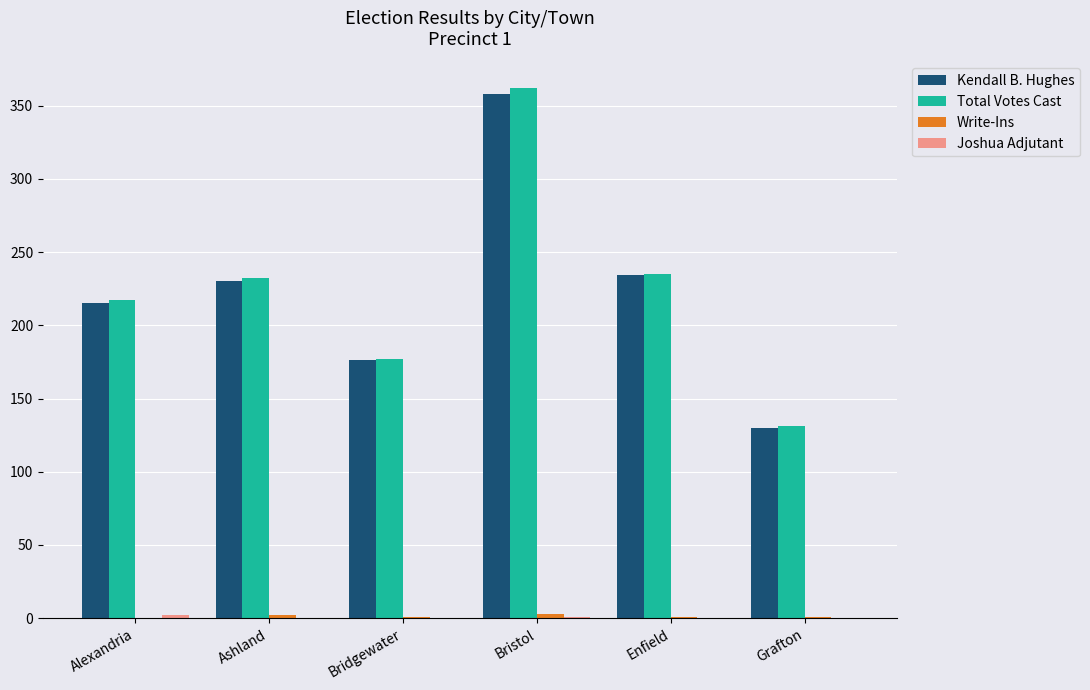

What is the greatest value displayed?

362